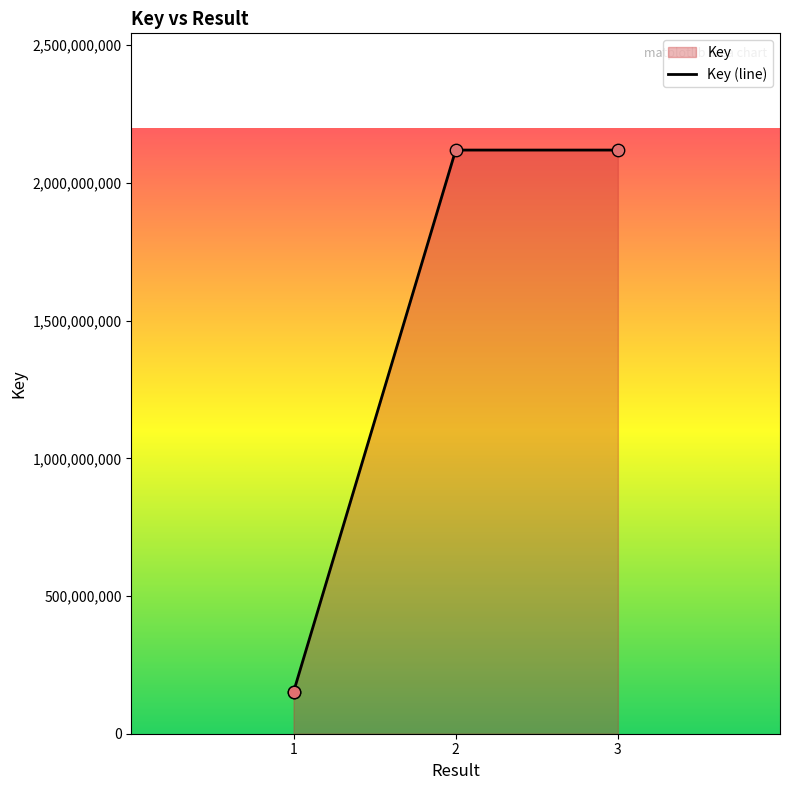

What is the change in value from 2 to 3?

+778